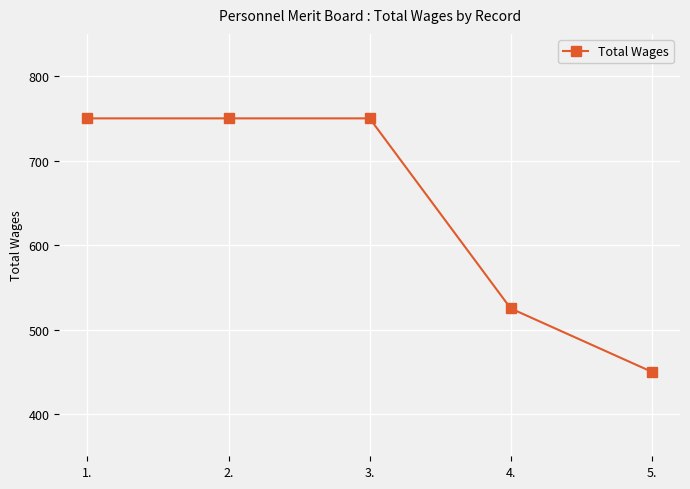

What is the sum of all values?

3225